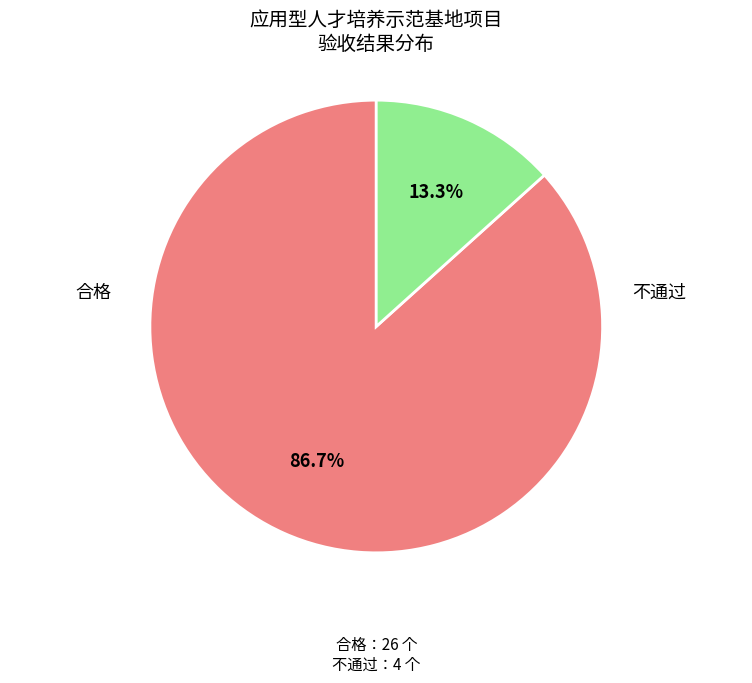

What portion of the pie excludes 不通过?

86.7%